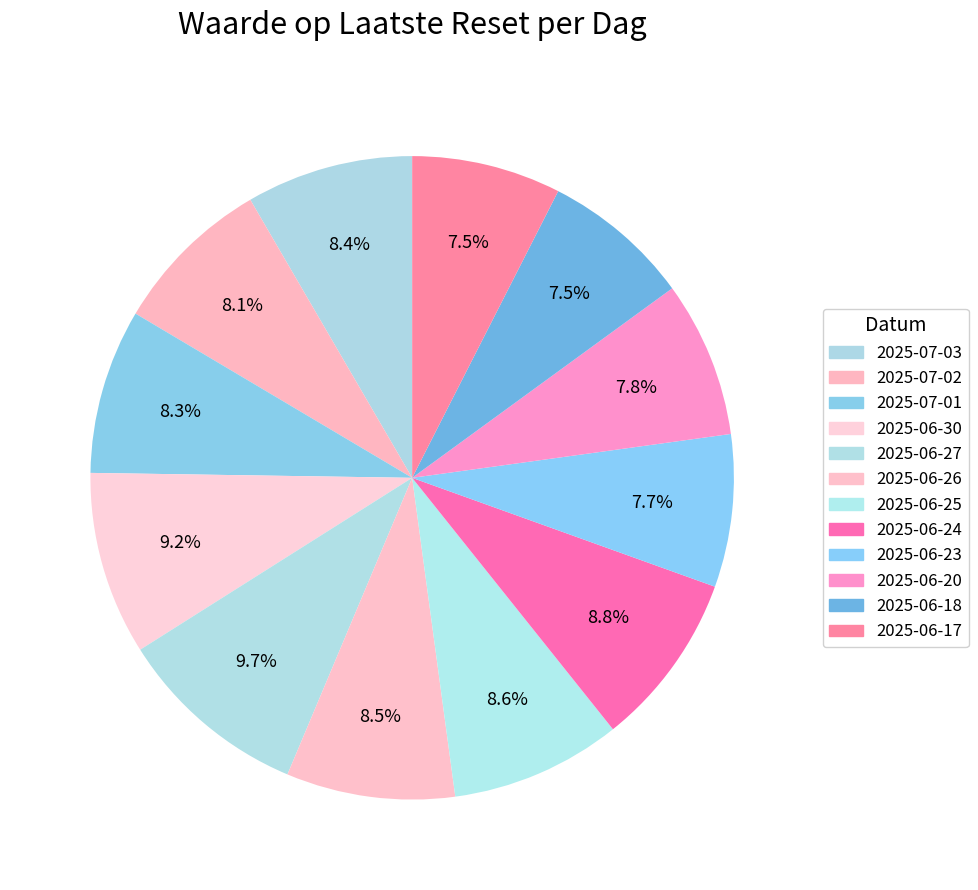

What is the total percentage of 2025-06-20 and 2025-06-30?

17.1%